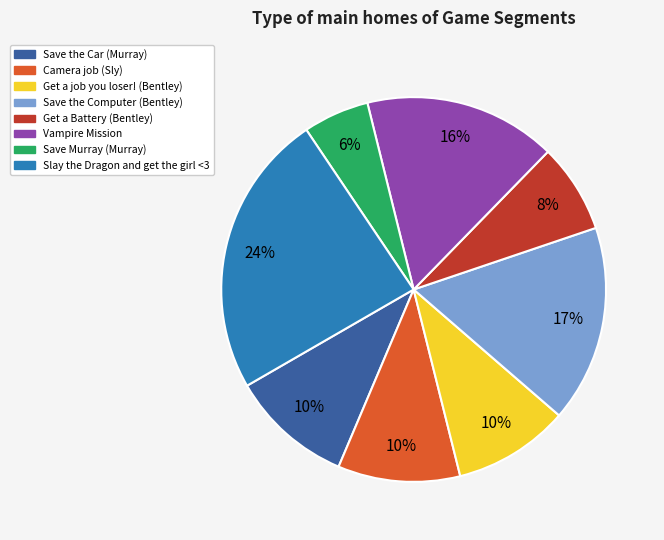

How many slices are in this pie chart?

8